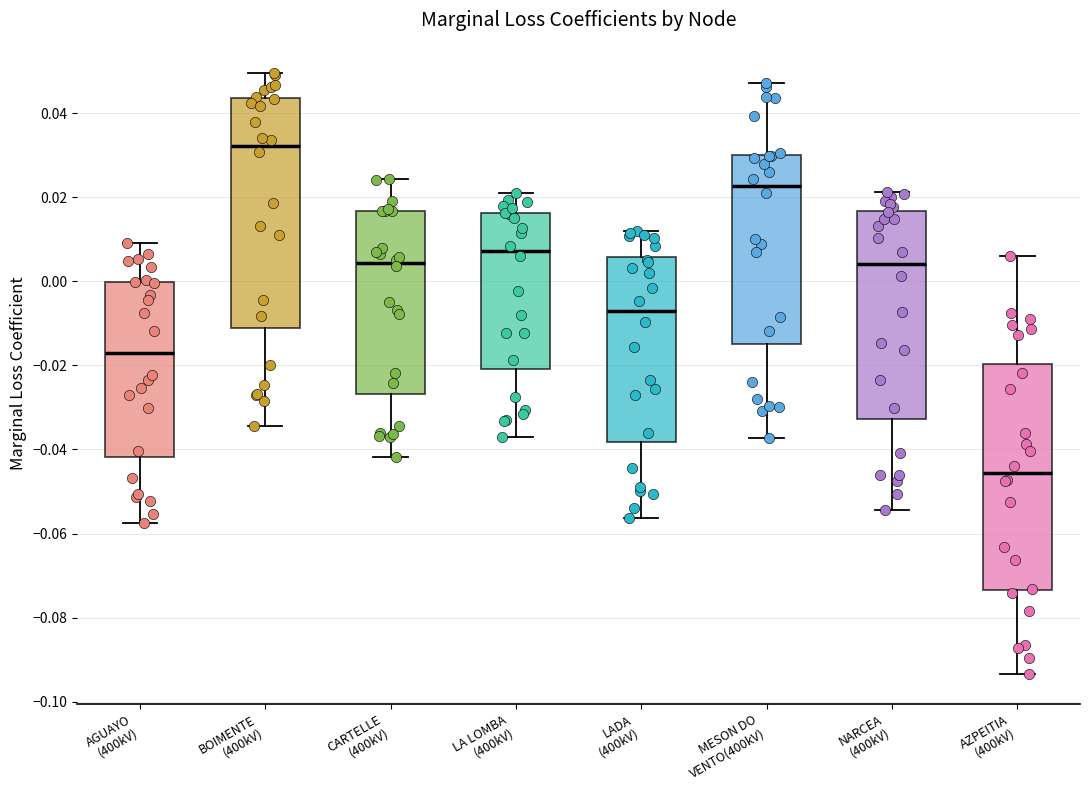

Where does the lower whisker of the box for LADA (400kV) end on the y-axis? The values are not printed on the chart, so give them approximately, as read against the axis.

-0.056